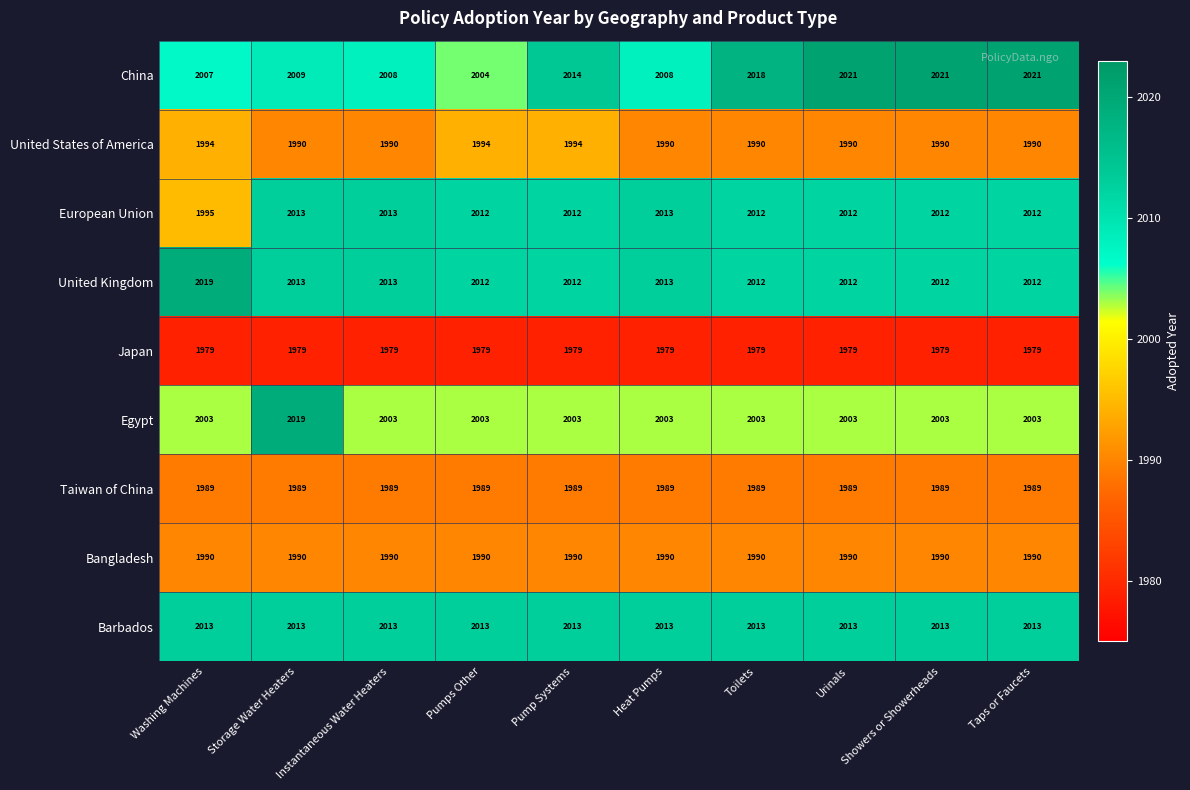

What is the minimum value for Taiwan of China?

1989